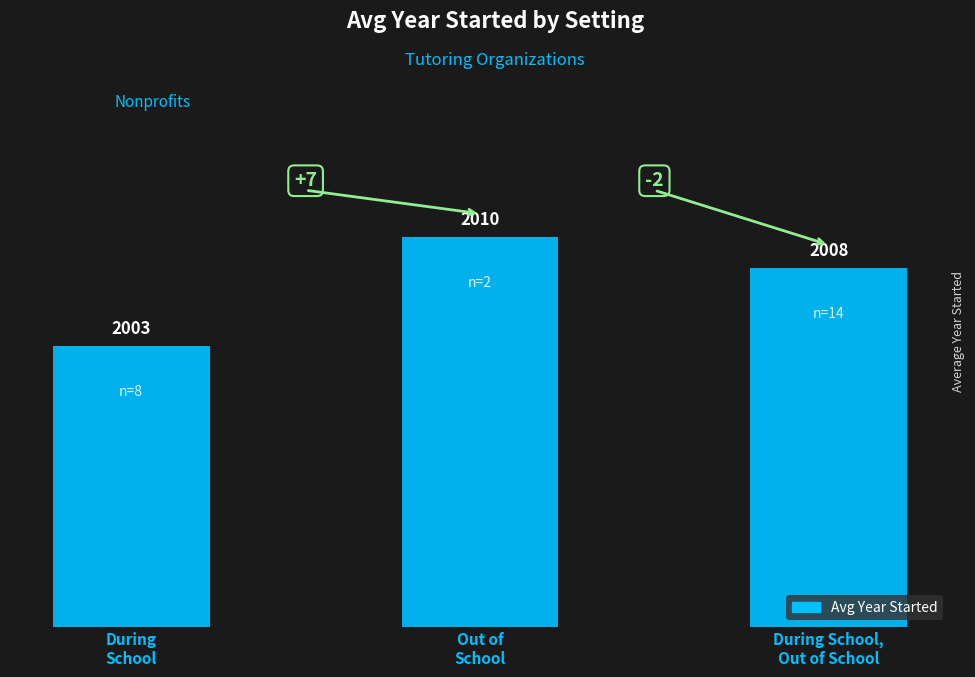

Between During
School and During School,
Out of School, which is larger?

During School,
Out of School